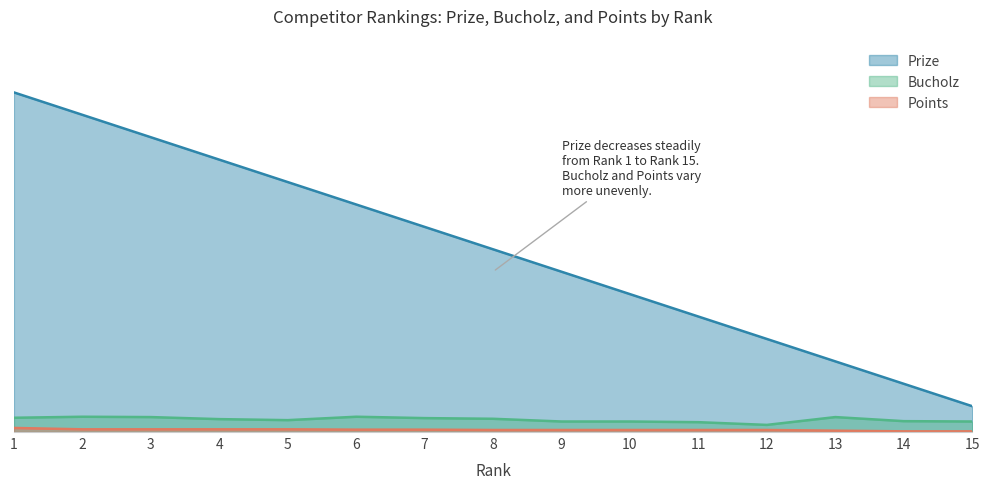

True or false: Prize and Bucholz intersect in this chart.

False